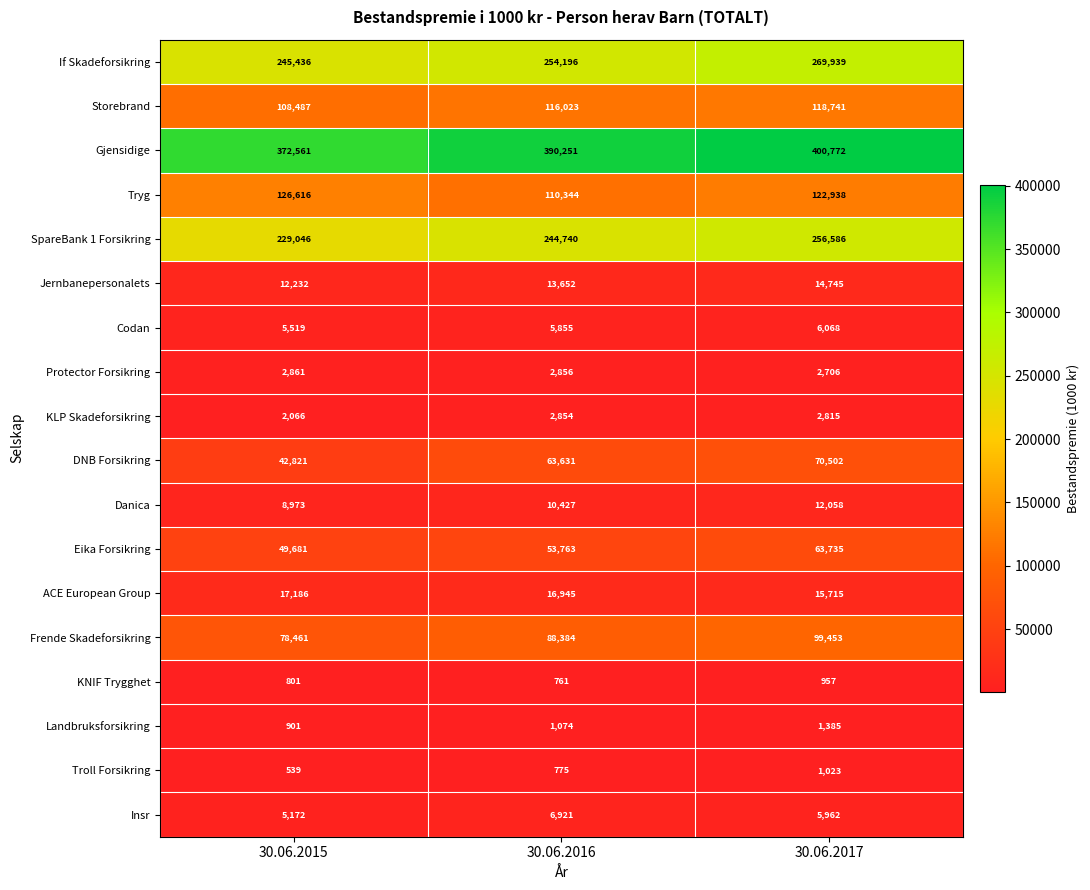

Read the DNB Forsikring value at 30.06.2015, to the nearest 100.

42800